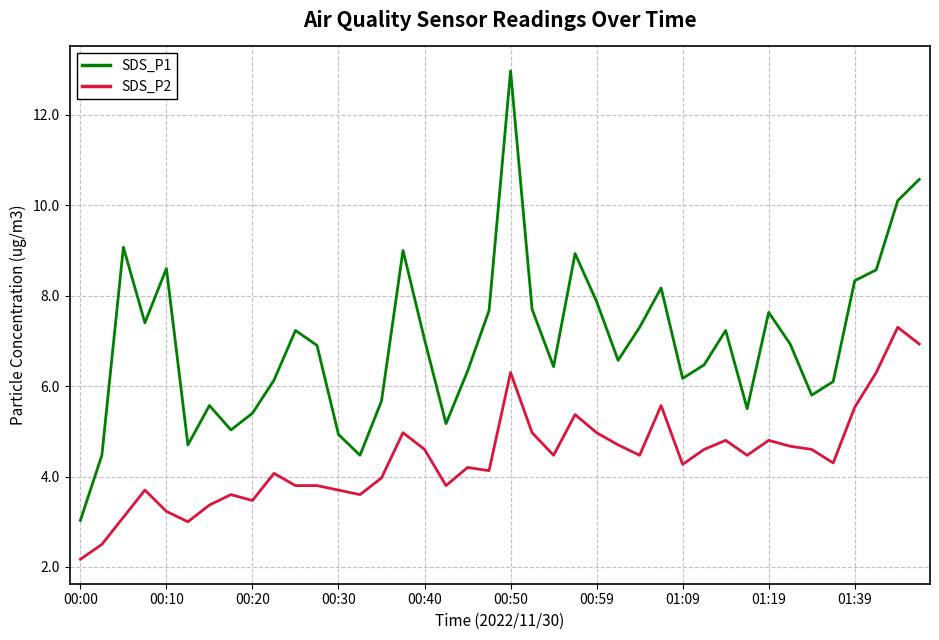

Which series has the largest total across all categories?

SDS_P1